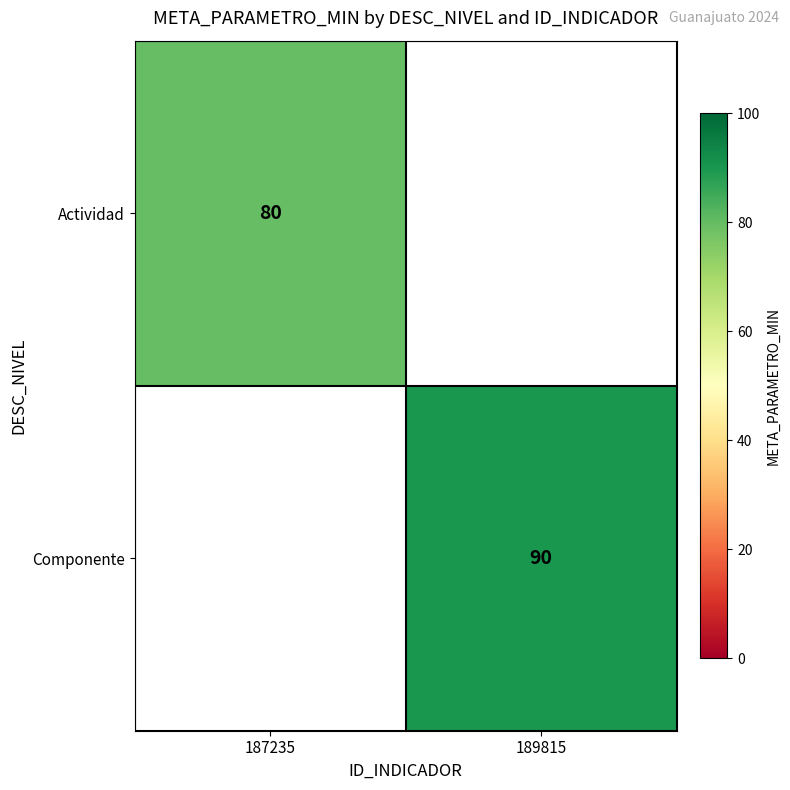

The value of Actividad at 187235 is 111. True or false?

False